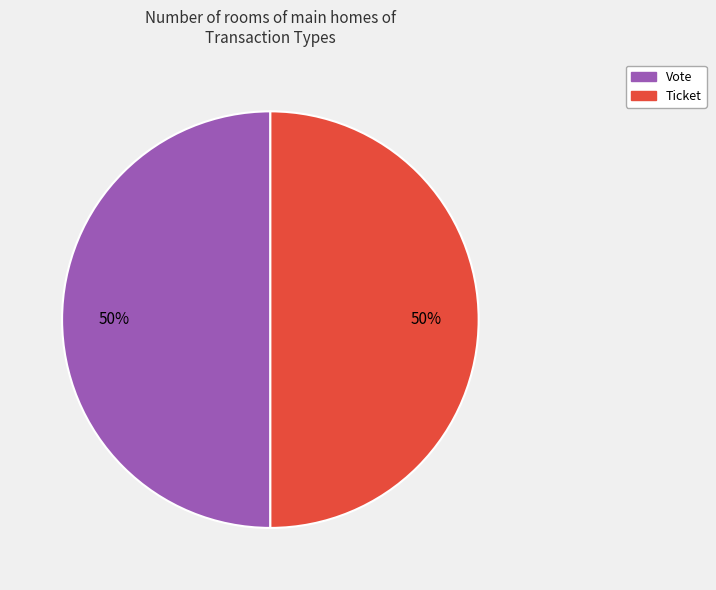

Approximately how many times larger is the value at Vote compared to Ticket?

1.0